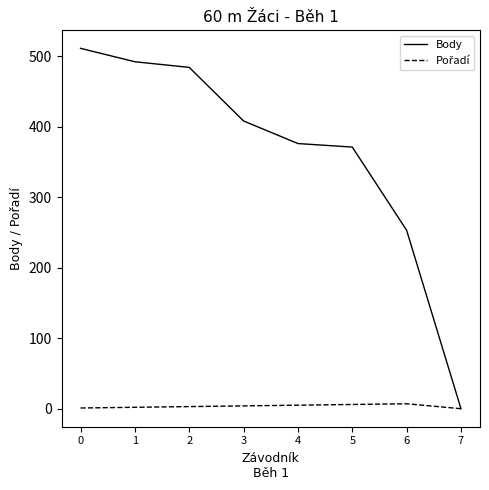

What is the highest value of the Body series?

511